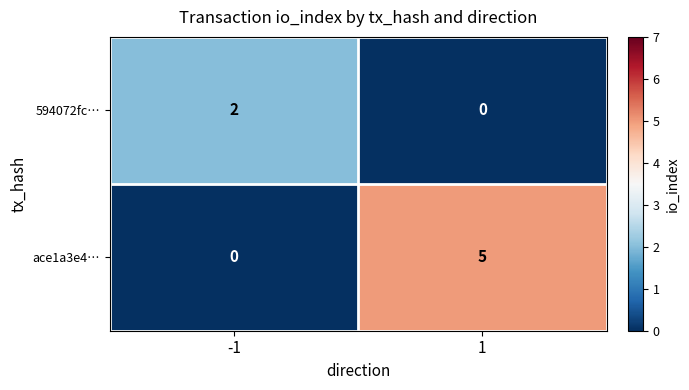

What is the difference between the ace1a3e4… values at 1 and -1?

5